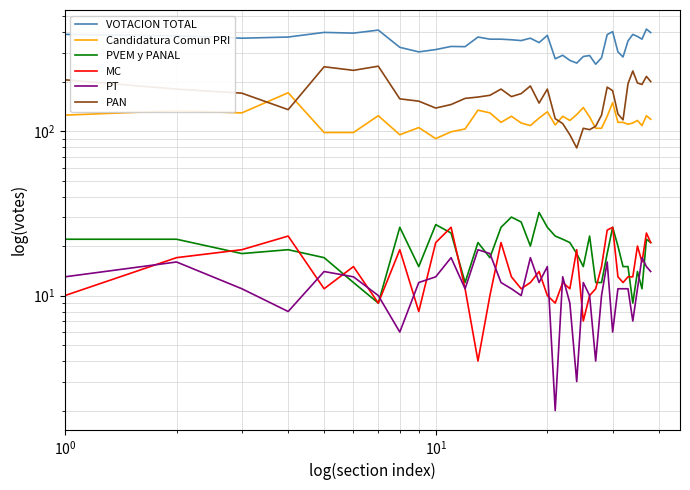

True or false: MC has more than 1 points higher than both neighbors.

True